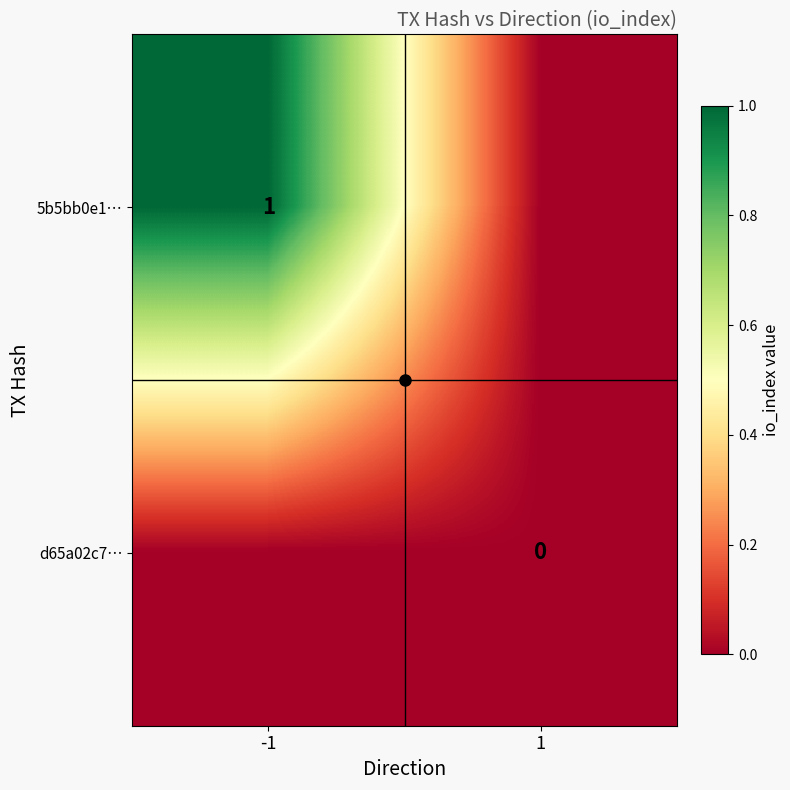

At how many categories does at least one series exceed 0?

1